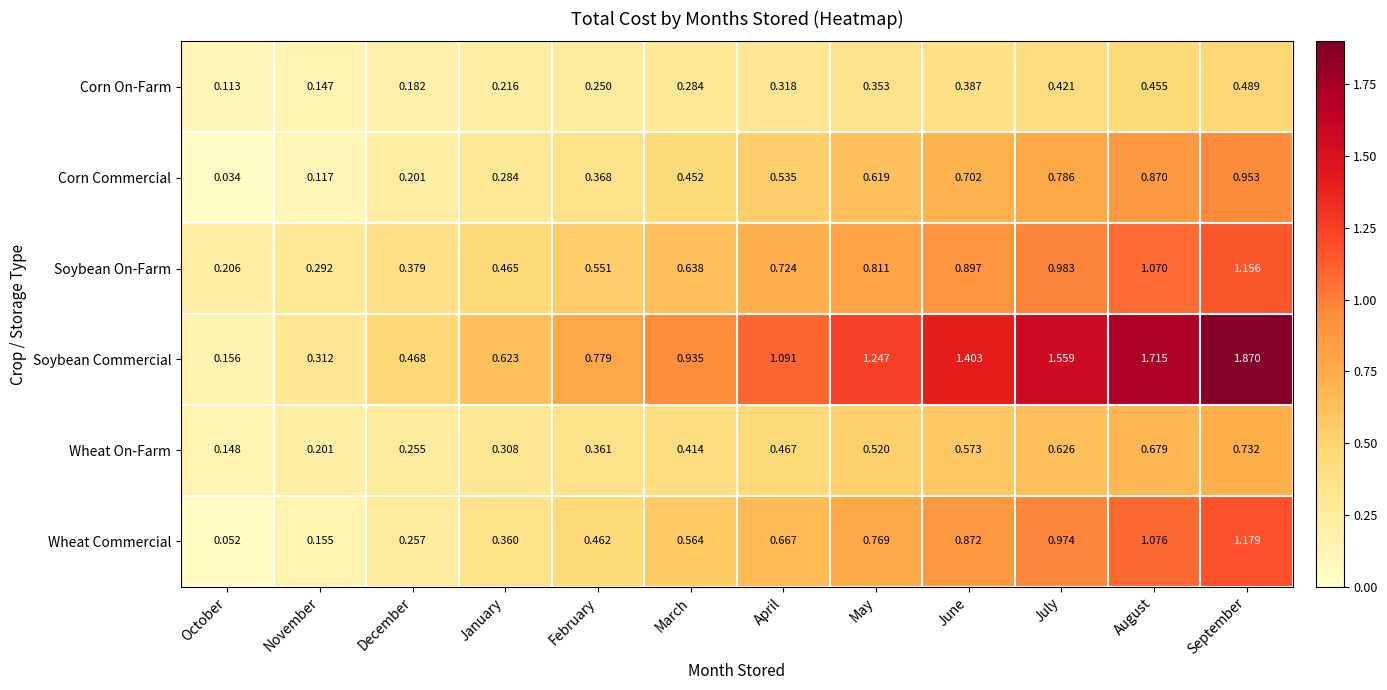

At April, list the series in order from largest to smallest.

Soybean Commercial, Soybean On-Farm, Wheat Commercial, Corn Commercial, Wheat On-Farm, Corn On-Farm